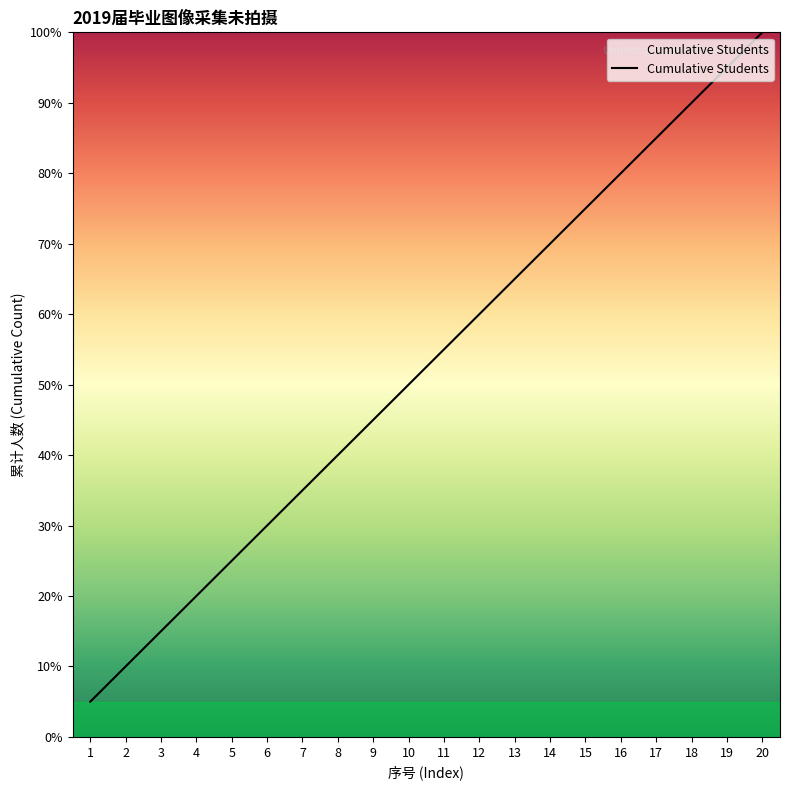

The chart shows a value of 14.2 at 9. True or false?

False